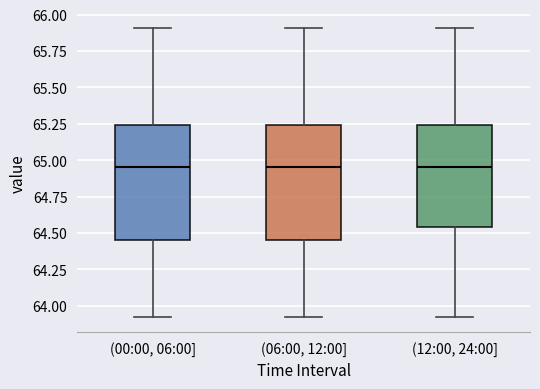

Reading left to right, read every box against the y-axis: the position of its median line, the range the box covers, and the ends of its whiskers. The values are not printed on the chart, so give them approximately, as read against the axis.

(00:00, 06:00]: median 64.95, box 64.45 to 65.25, whiskers 63.90 to 65.90
(06:00, 12:00]: median 64.95, box 64.45 to 65.25, whiskers 63.90 to 65.90
(12:00, 24:00]: median 64.95, box 64.55 to 65.25, whiskers 63.90 to 65.90